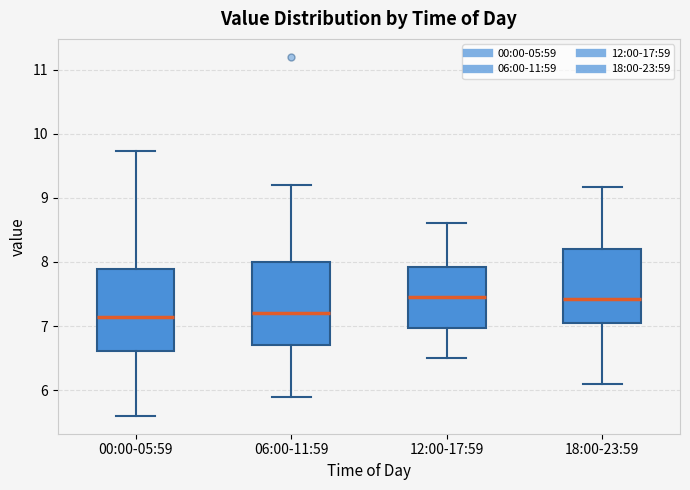

Reading left to right, read every box against the y-axis: the position of its median line, the range the box covers, and the ends of its whiskers. The values are not printed on the chart, so give them approximately, as read against the axis.

00:00-05:59: median 7.1, box 6.6 to 7.9, whiskers 5.6 to 9.7
06:00-11:59: median 7.2, box 6.7 to 8.0, whiskers 5.9 to 9.2
12:00-17:59: median 7.5, box 7.0 to 7.9, whiskers 6.5 to 8.6
18:00-23:59: median 7.4, box 7.0 to 8.2, whiskers 6.1 to 9.2